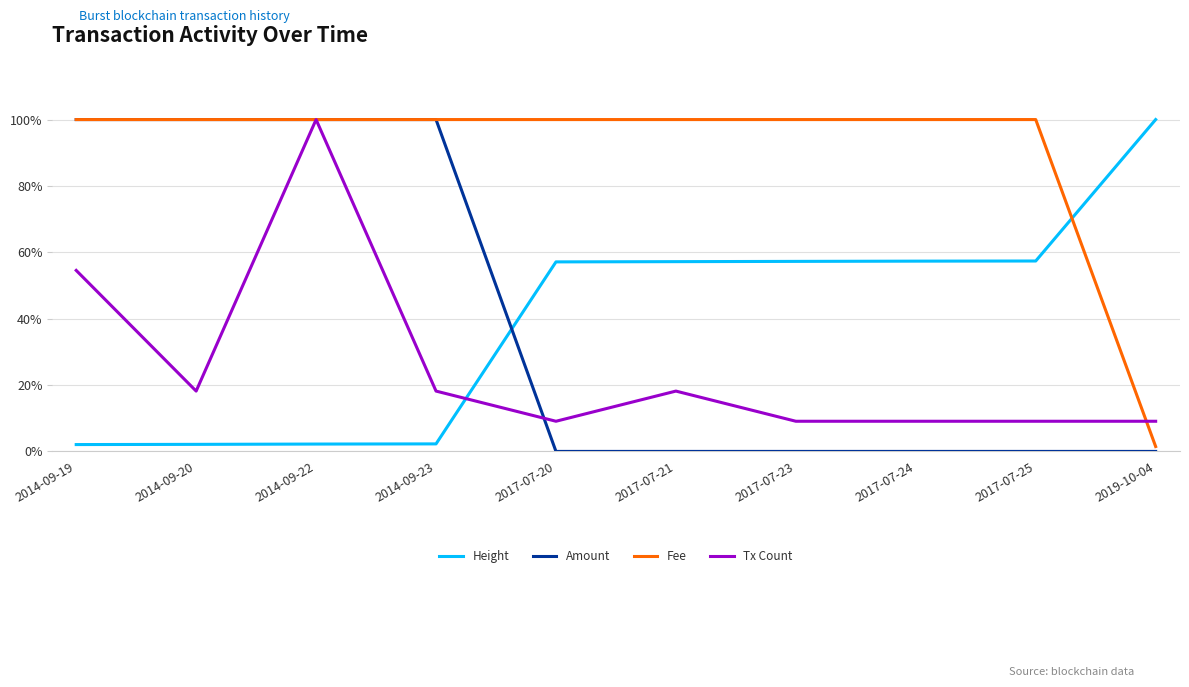

True or false: Fee has more than 0 points higher than both neighbors.

False